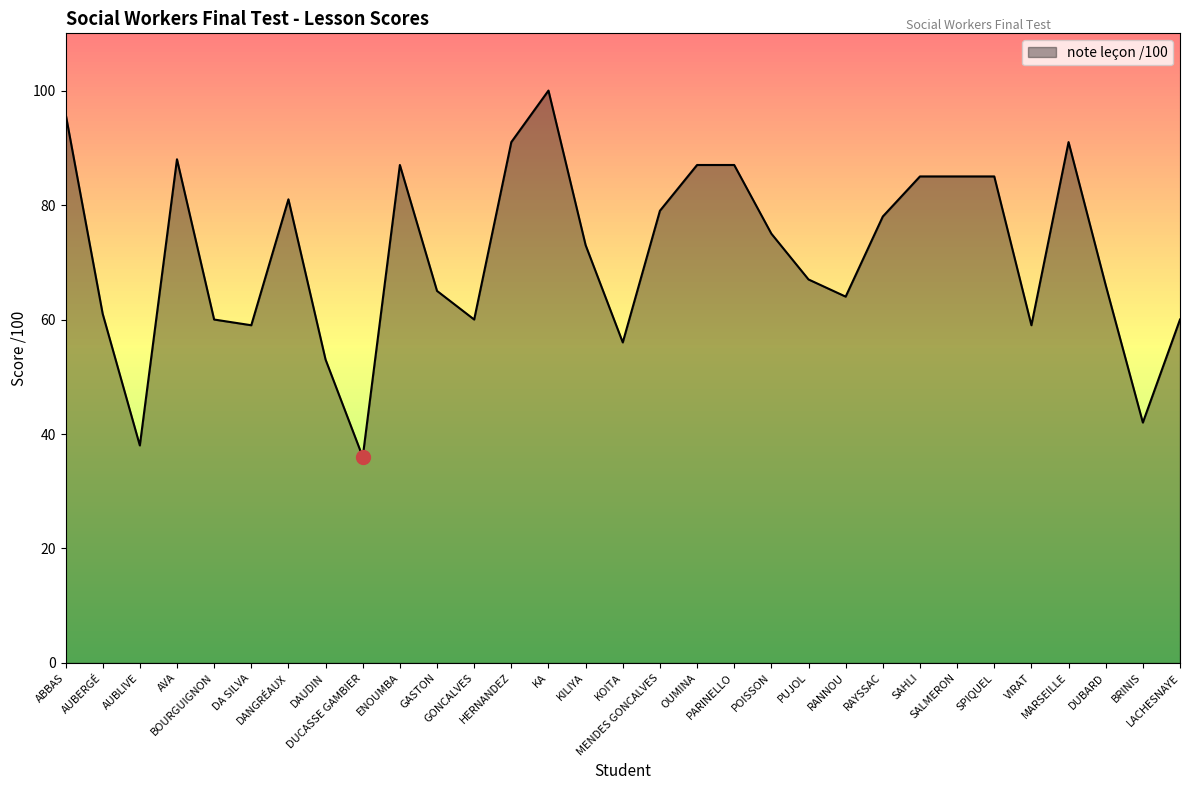

What is the change in value from KILIYA to VIRAT?

-14